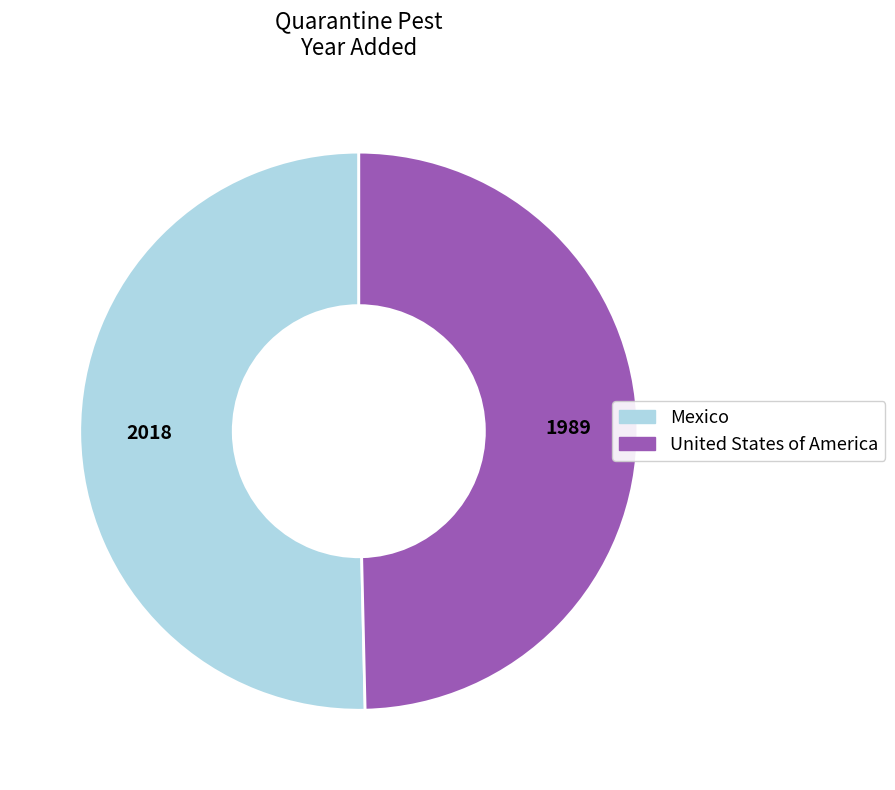

Count the number of slices in the pie.

2